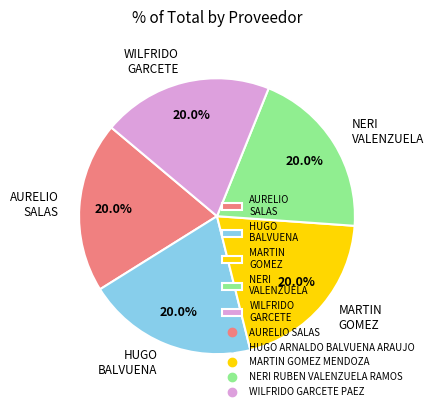

Does any single category account for the majority?

No